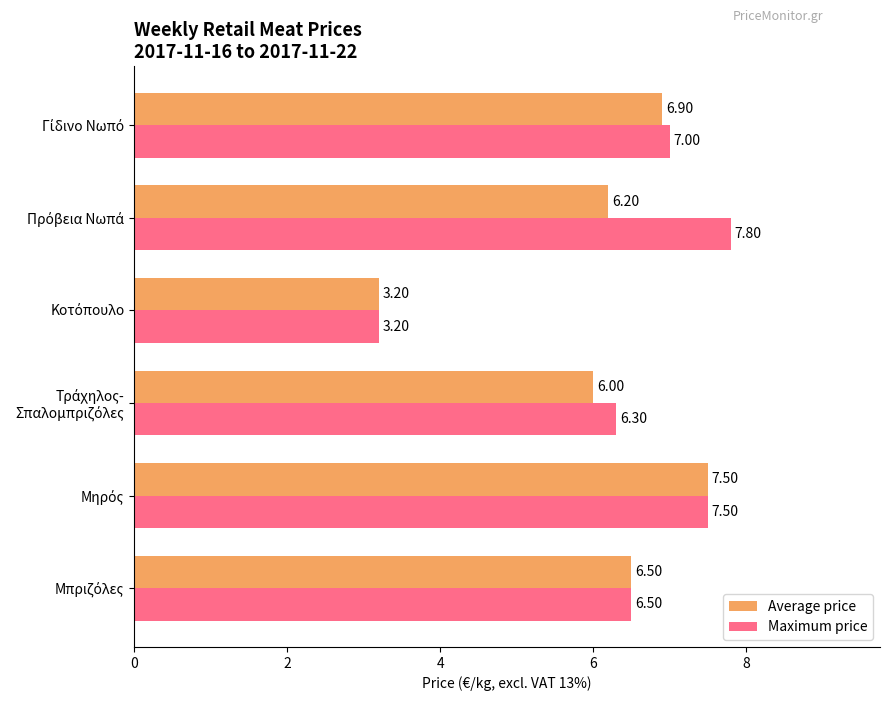

Which series has the widest spread of values?

Maximum price